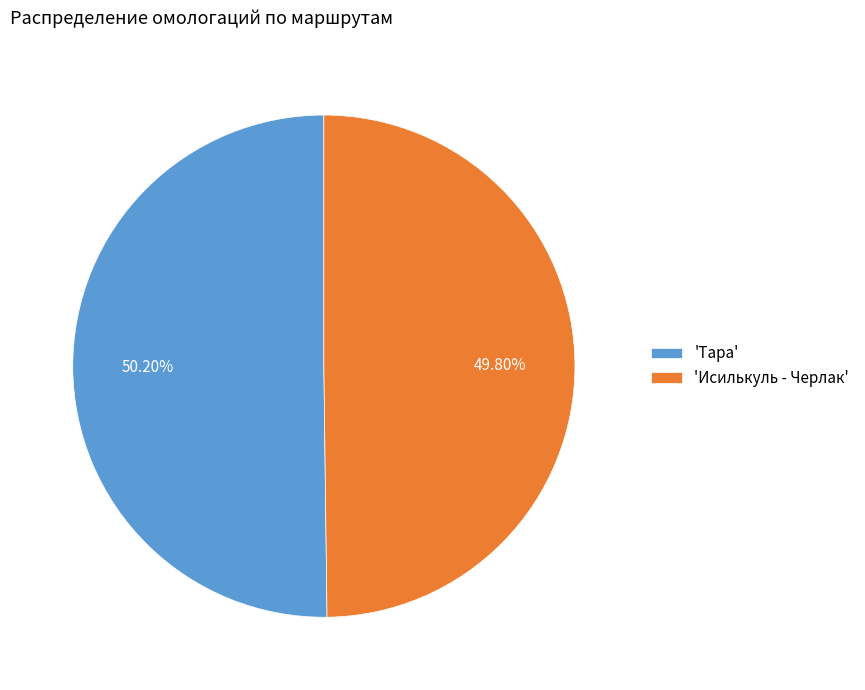

Approximately how many times larger is the value at 'Тара' compared to 'Исилькуль - Черлак'?

1.0